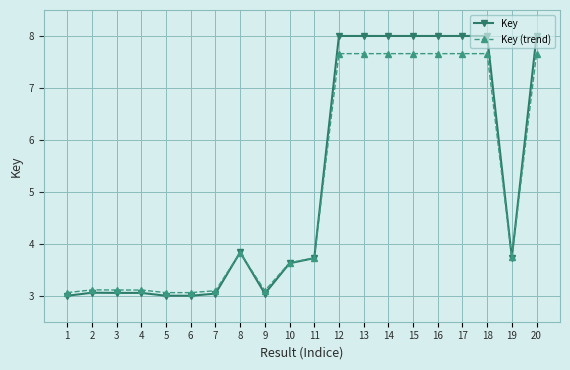

What is the greatest value displayed?

8.0